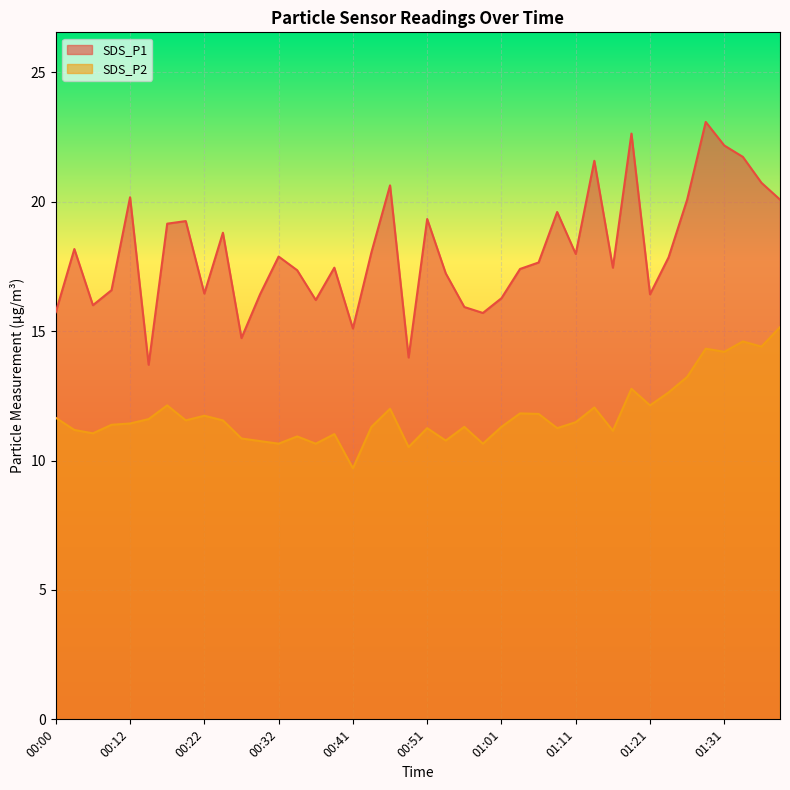

True or false: SDS_P2 and SDS_P1 cross at least once.

False